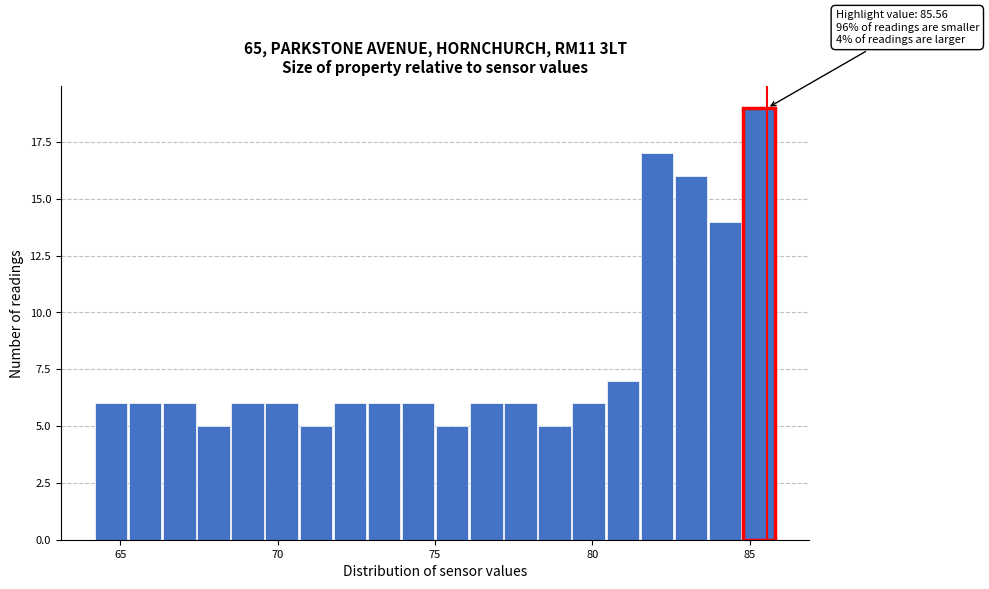

Around what value on the x-axis is the tallest bar? Give the approximate position of its centre, as read against the axis.

85.5